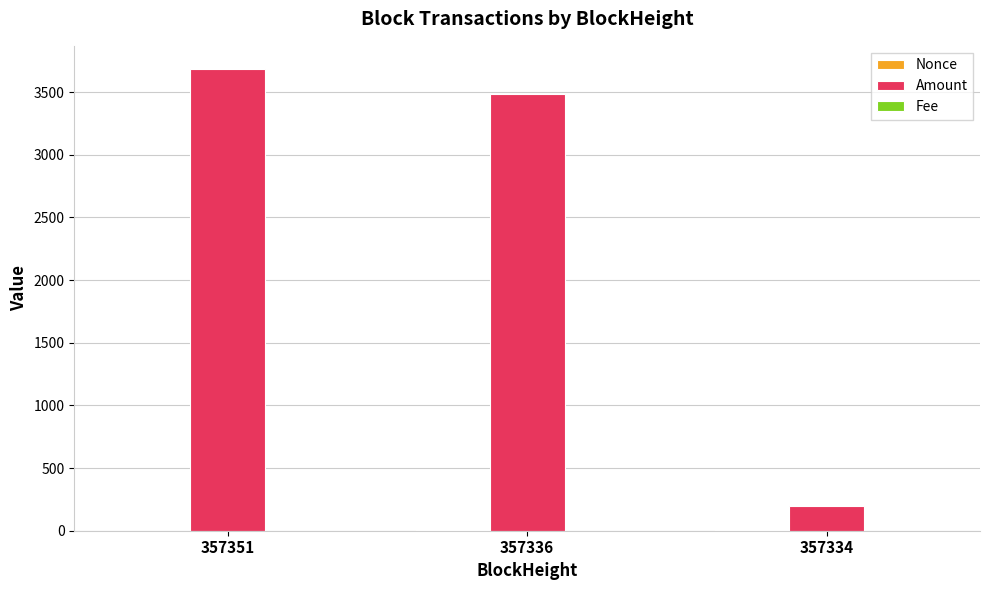

How many groups of bars are there?

3